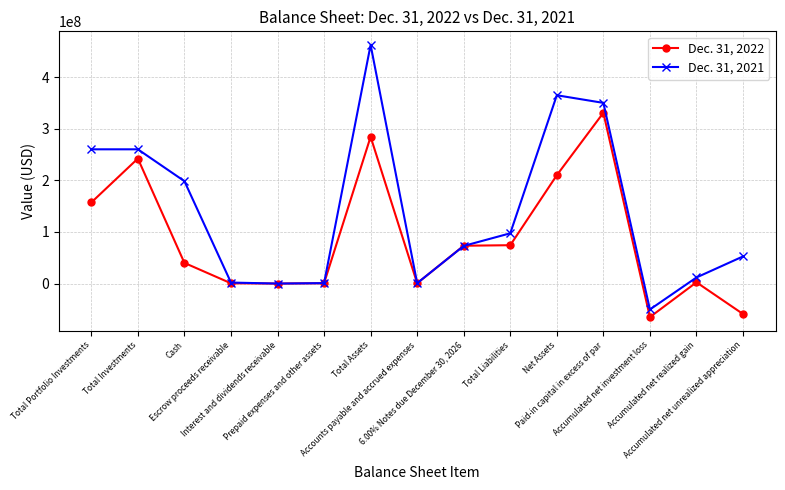

True or false: Dec. 31, 2022 has a value of 40117598 at Cash.

True